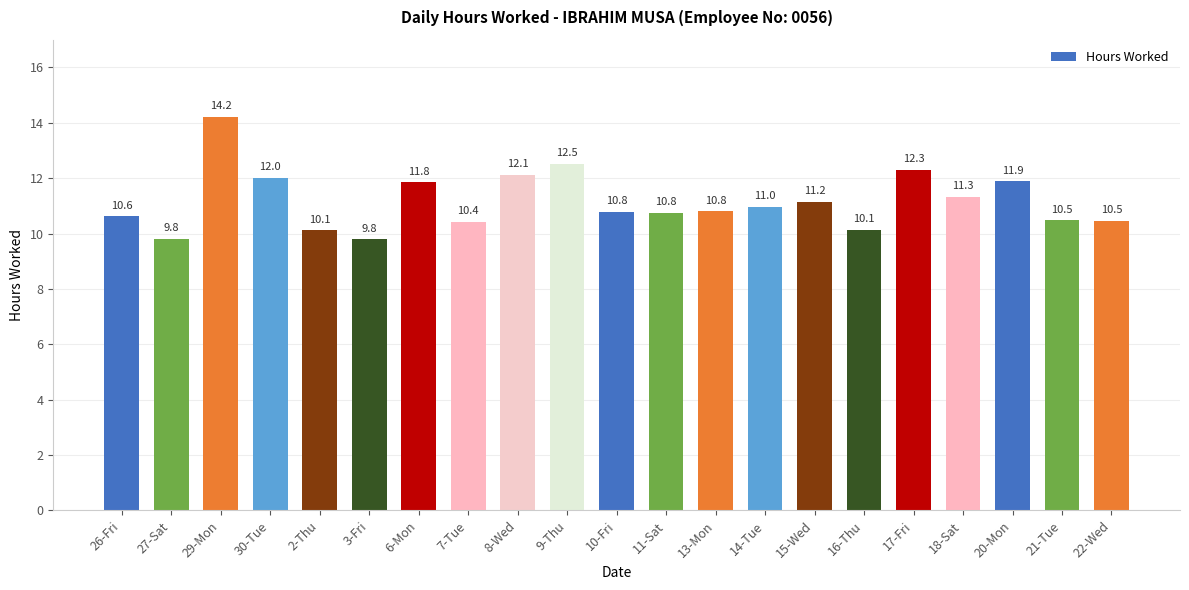

What is the average value?

11.2